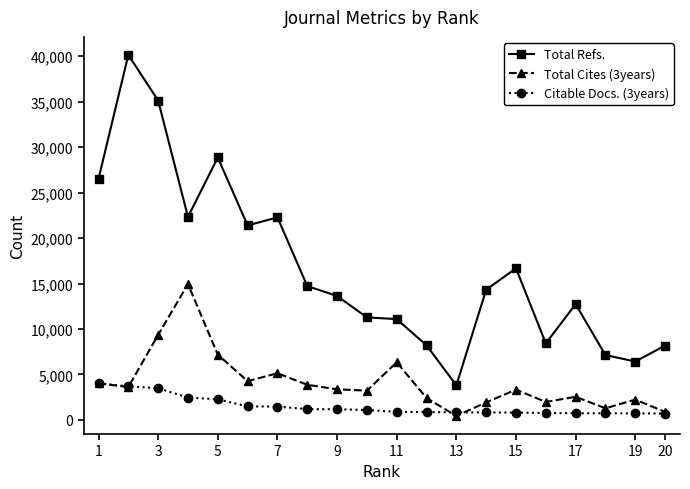

True or false: Total Cites (3years) and Total Refs. cross at least once.

False